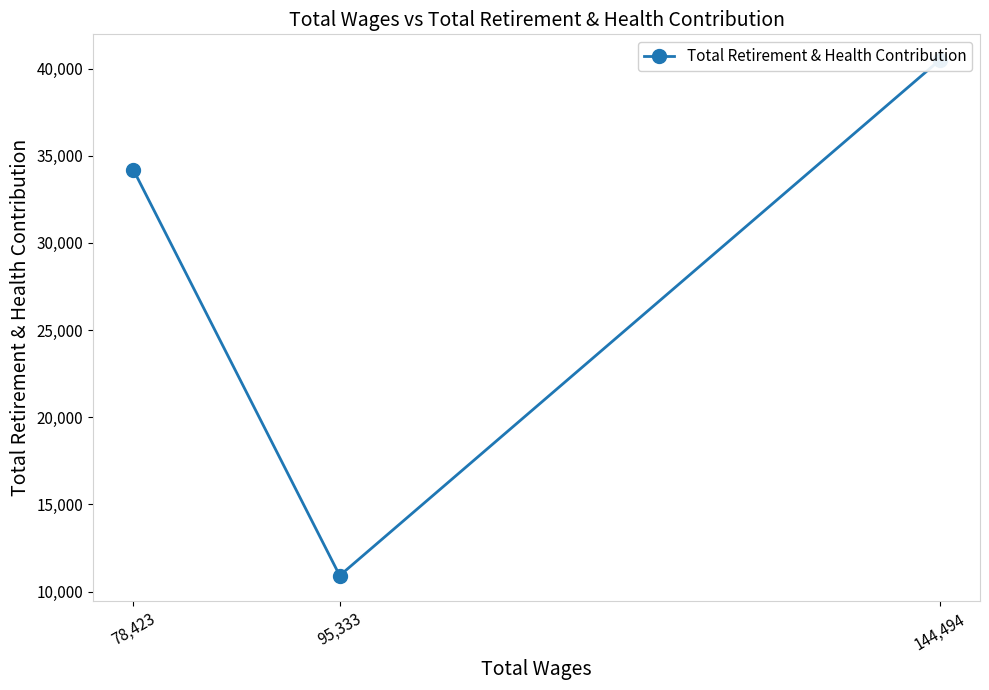

How many data points are less than 34199?

1